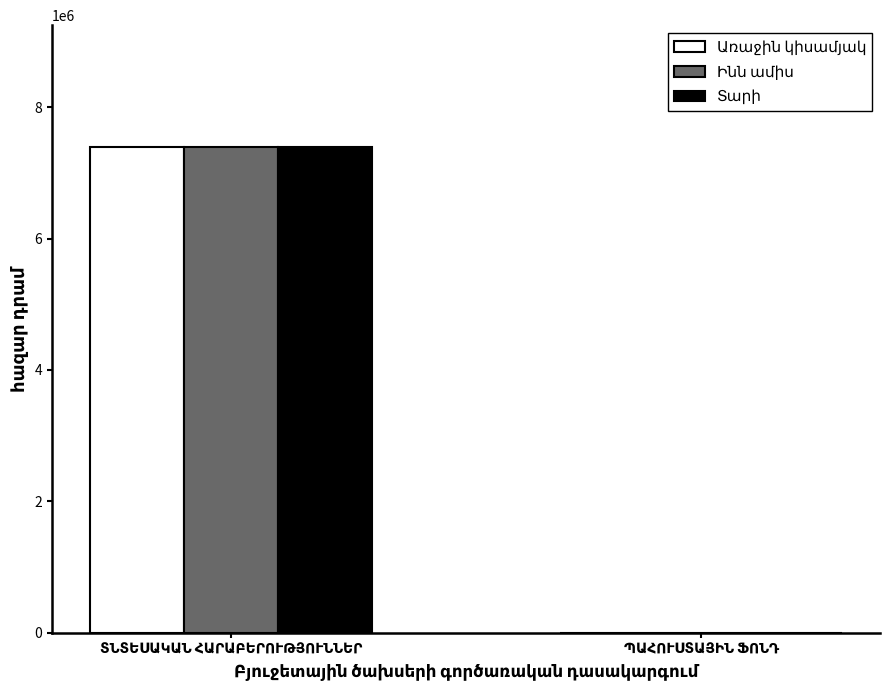

How many distinct data groups are displayed?

3